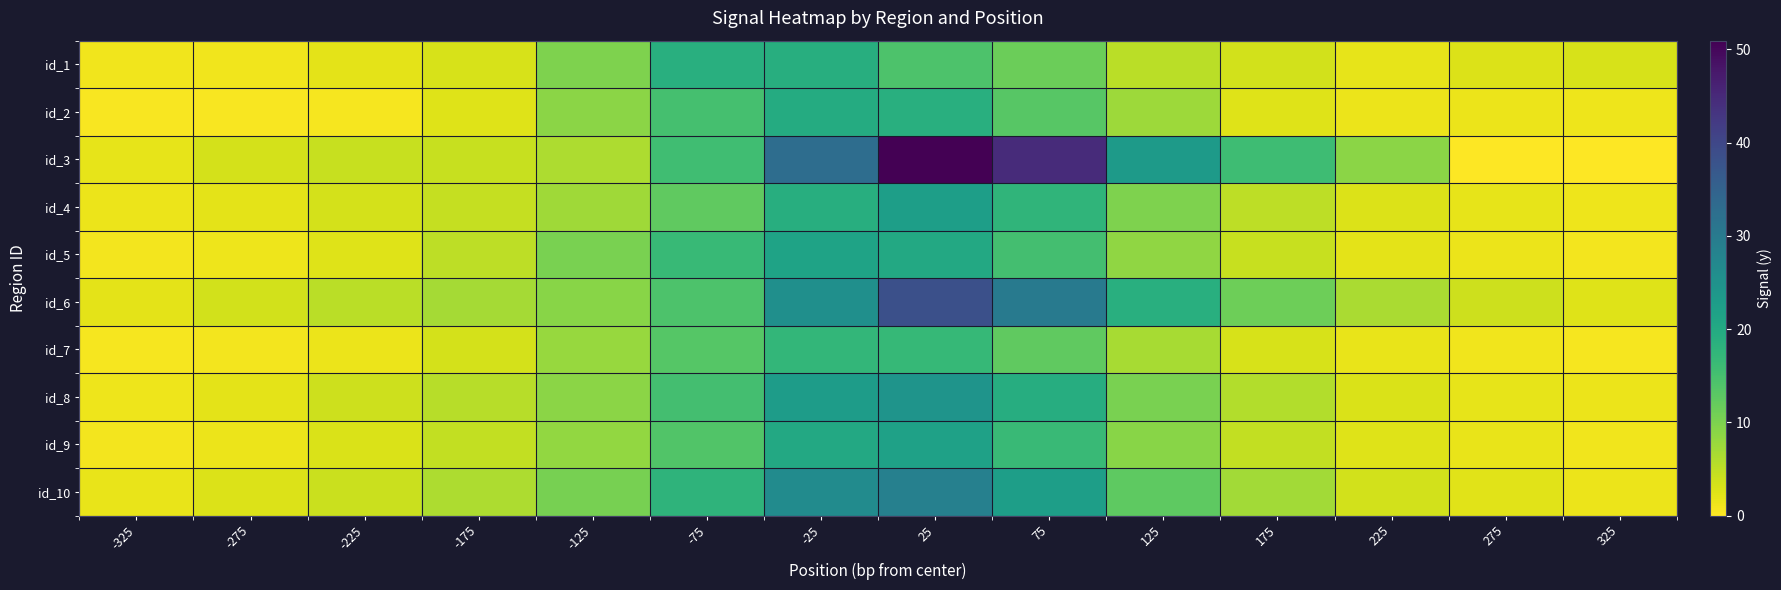

Reading left to right, what are all the values shown in this chart?

id_1: -325=1.1	-275=1.2	-225=2.1	-175=3.0	-125=9.9	-75=18.8	-25=19.1	25=14.2	75=11.3	125=5.3	175=3.5	225=1.9	275=2.7	325=3.1
id_2: -325=0.6	-275=0.5	-225=0.6	-175=2.6	-125=8.8	-75=15.0	-25=19.6	25=18.8	75=13.2	125=7.5	175=2.5	225=1.5	275=1.5	325=1.2
id_3: -325=1.9	-275=3.4	-225=4.3	-175=4.3	-125=6.3	-75=15.7	-25=32.8	25=50.9	75=44.6	125=23.2	175=15.9	225=8.8	275=0.0	325=0.0
id_4: -325=1.5	-275=2.1	-225=3.3	-175=4.5	-125=7.2	-75=12.4	-25=18.9	25=22.3	75=17.6	125=9.8	175=5.1	225=2.7	275=1.8	325=1.2
id_5: -325=0.8	-275=1.2	-225=2.5	-175=5.1	-125=10.3	-75=16.7	-25=21.4	25=20.1	75=15.3	125=8.4	175=4.2	225=2.1	275=1.5	325=0.9
id_6: -325=2.1	-275=3.5	-225=5.2	-175=6.8	-125=9.1	-75=14.3	-25=25.6	25=38.4	75=30.2	125=18.7	175=11.2	225=6.5	275=3.8	325=2.4
id_7: -325=0.6	-275=0.8	-225=1.5	-175=3.2	-125=7.8	-75=13.5	-25=17.2	25=16.8	75=12.4	125=6.7	175=3.1	225=1.7	275=1.1	325=0.7
id_8: -325=1.3	-275=2.0	-225=3.8	-175=5.5	-125=8.9	-75=15.2	-25=22.7	25=24.5	75=19.1	125=10.3	175=5.8	225=2.9	275=1.9	325=1.4
id_9: -325=0.9	-275=1.4	-225=2.8	-175=4.6	-125=8.2	-75=13.9	-25=20.1	25=21.8	75=16.5	125=9.0	175=4.7	225=2.4	275=1.6	325=1.0
id_10: -325=1.7	-275=2.6	-225=4.1	-175=6.2	-125=10.5	-75=17.8	-25=26.3	25=28.7	75=22.4	125=12.6	175=7.0	225=3.5	275=2.2	325=1.5